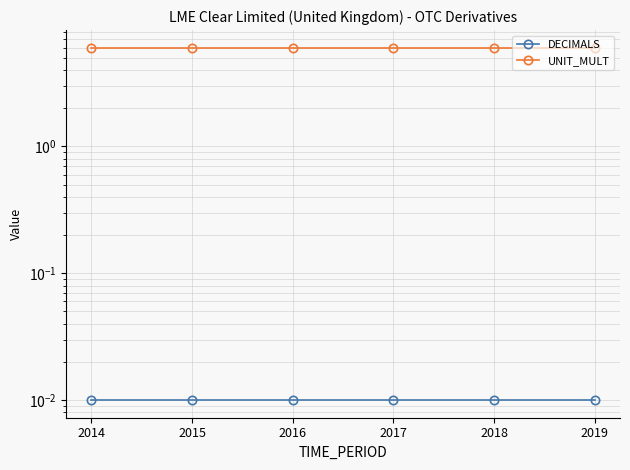

Read the UNIT_MULT value at 2015.

6.0